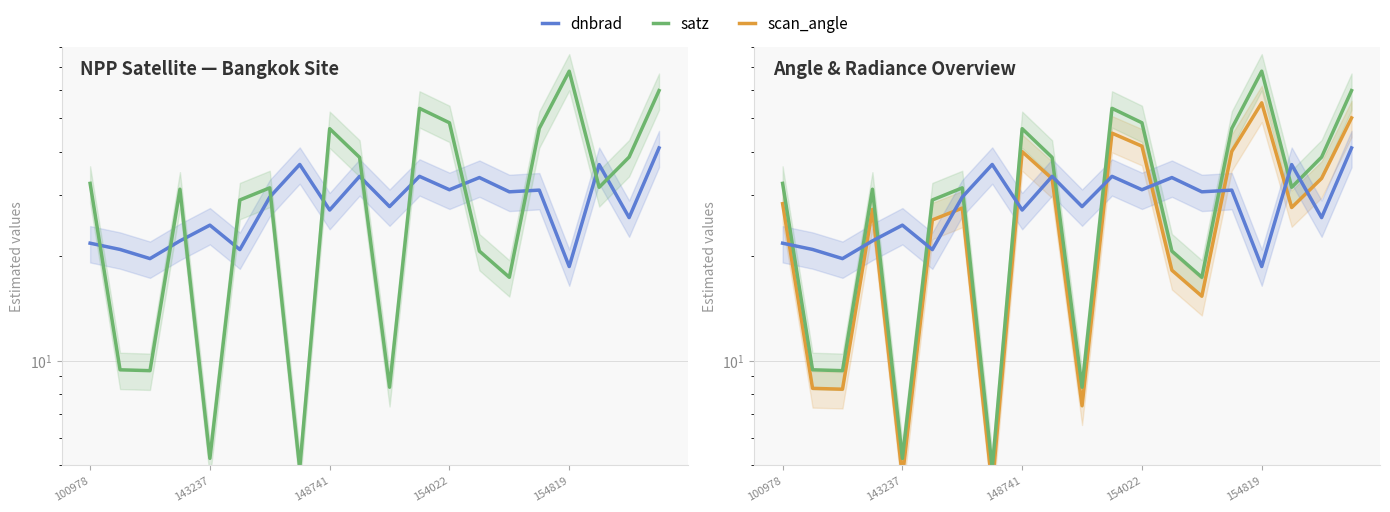

Which series changed the most between 9 and 13?

satz